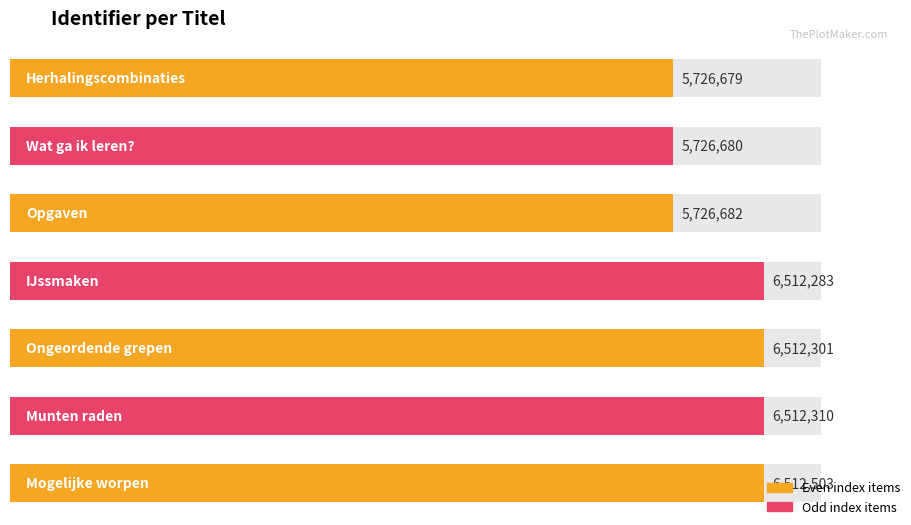

Between Mogelijke worpen and Munten raden, which is larger?

Mogelijke worpen